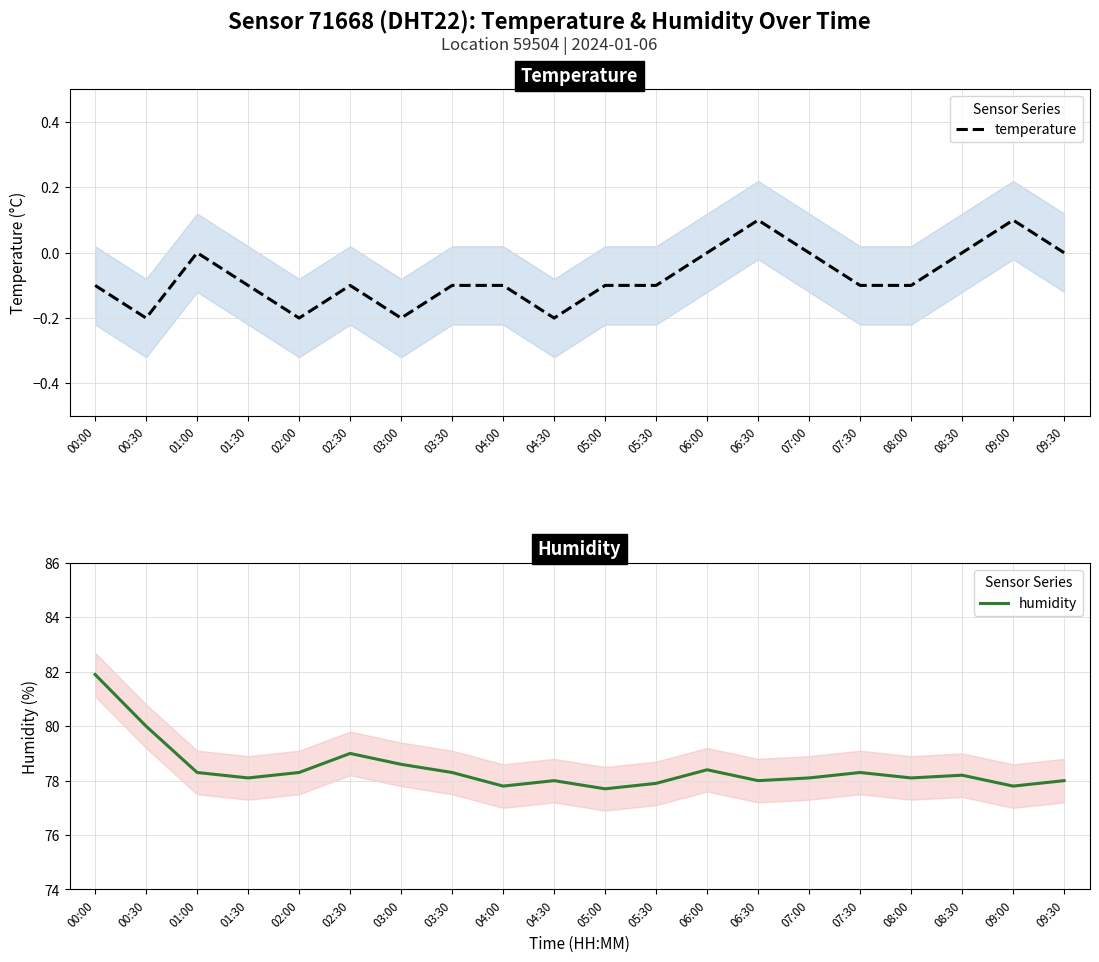

Which label corresponds to the smallest value in the chart?

00:30